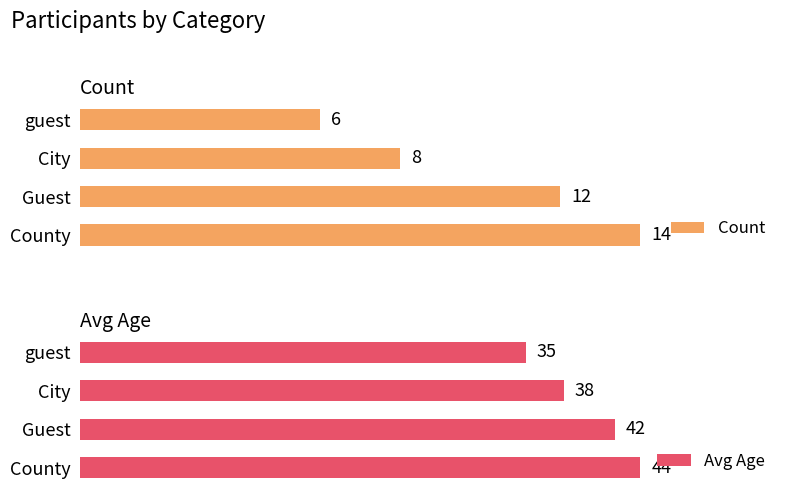

Which category has the highest value in the Count series?

County